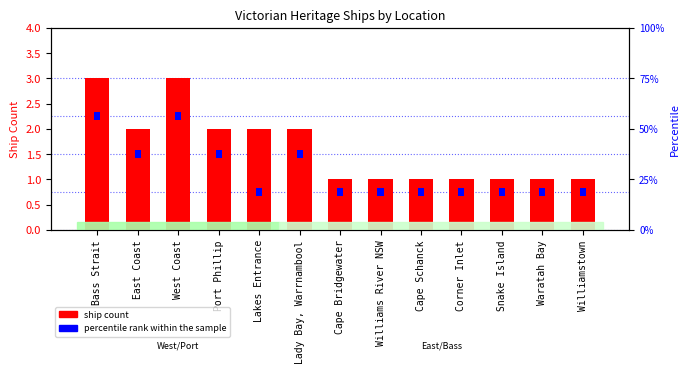

Does the chart contain any negative values?

No